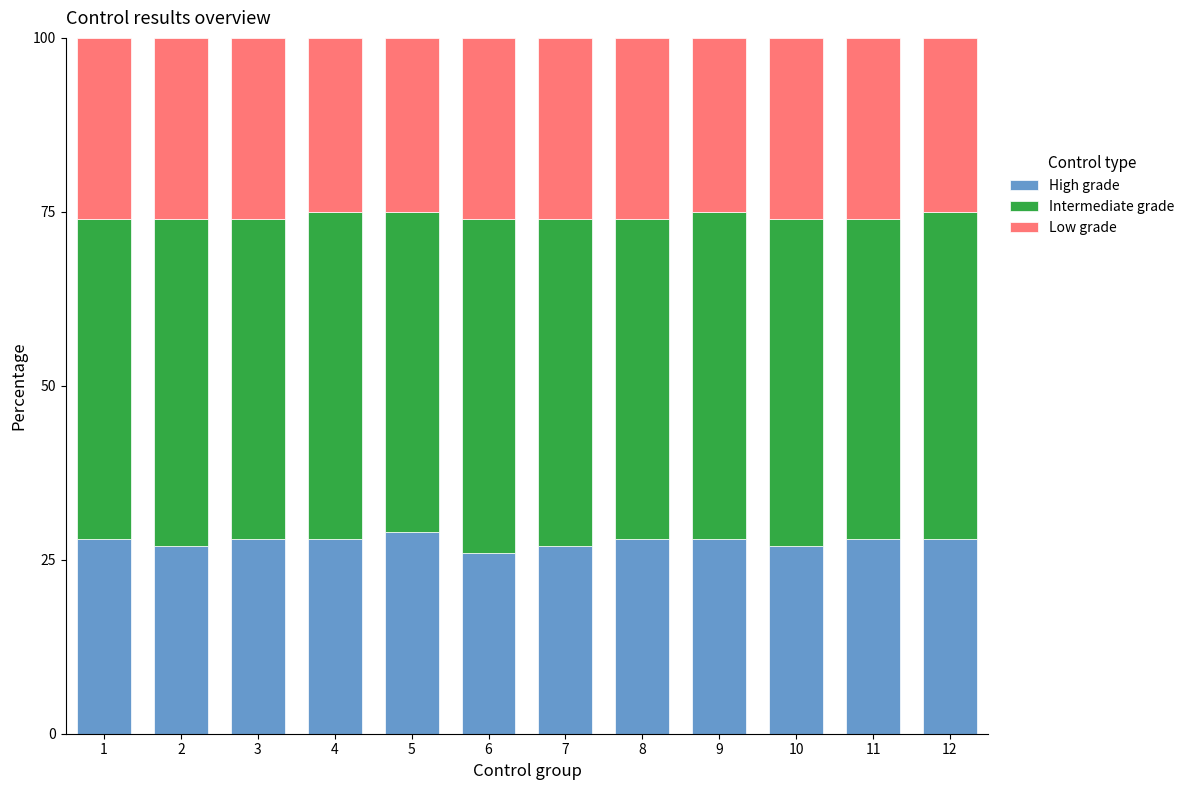

Does the chart contain any negative values?

No